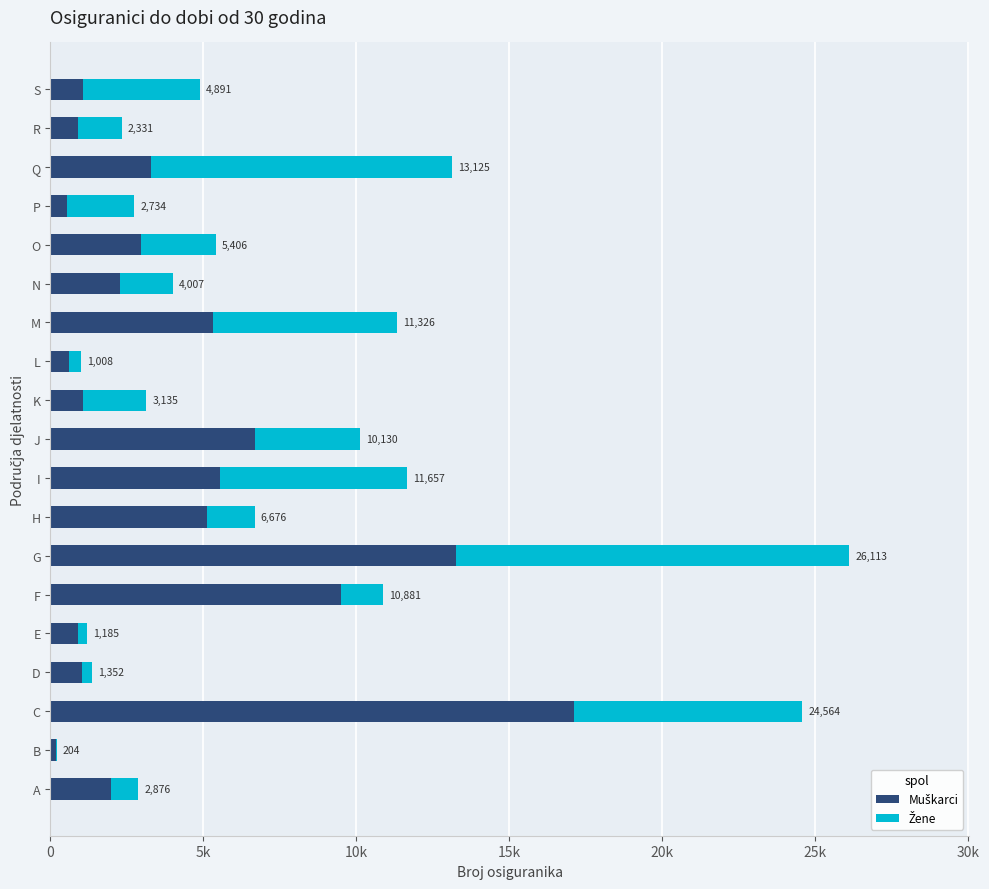

Reading left to right, transcribe all the data shown in this chart.

Muškarci: 1977	181	17125	1048	911	9493	13244	5104	5552	6675	1074	601	5306	2280	2955	542	3283	912	1078
Žene: 899	23	7439	304	274	1388	12869	1572	6105	3455	2061	407	6020	1727	2451	2192	9842	1419	3813